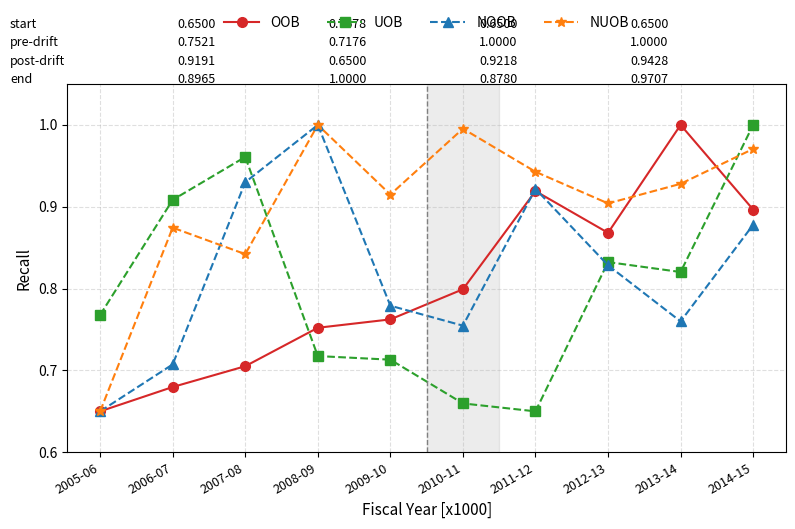

What is the difference between the highest and lowest values at 2007-08?

0.3